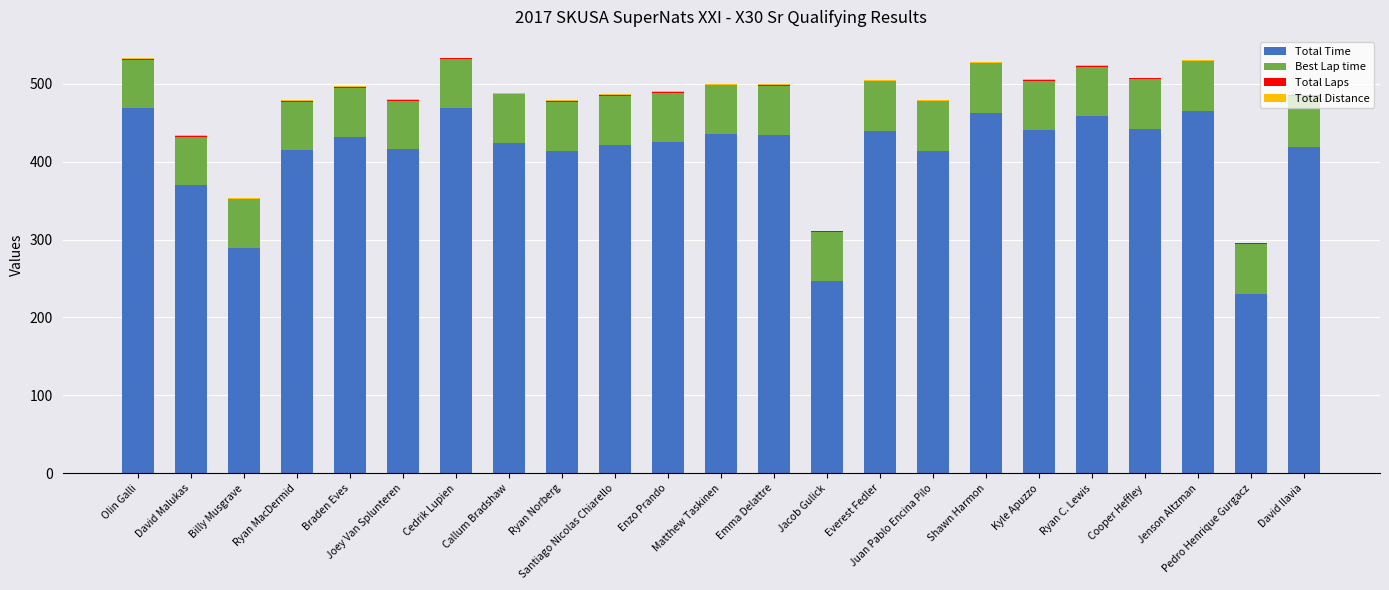

What is the highest value of the Total Time series?

468.9